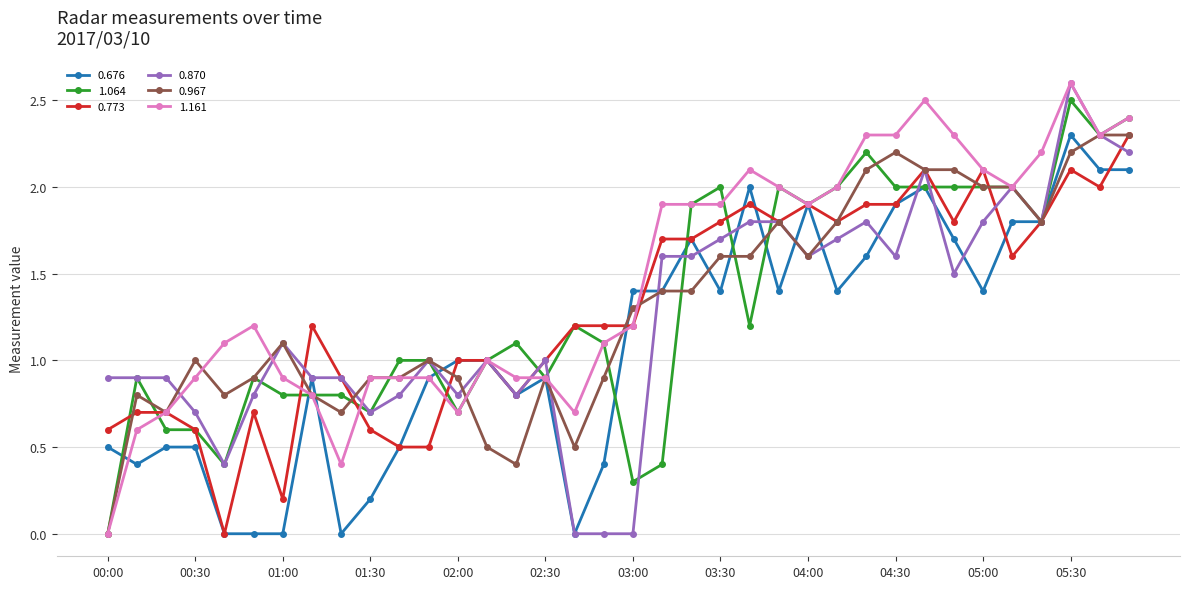

What is the maximum value for 1.064?

2.5